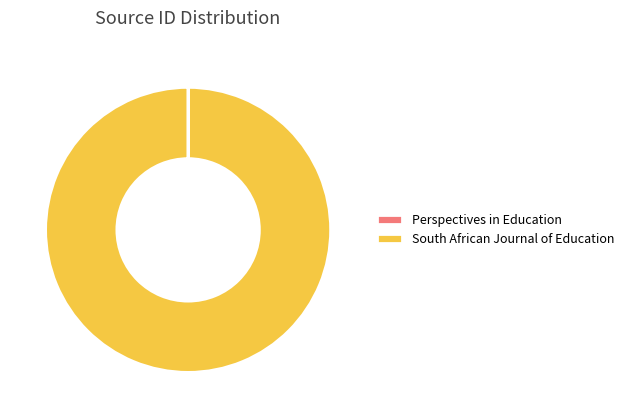

Is South African Journal of Education the majority of the pie?

Yes